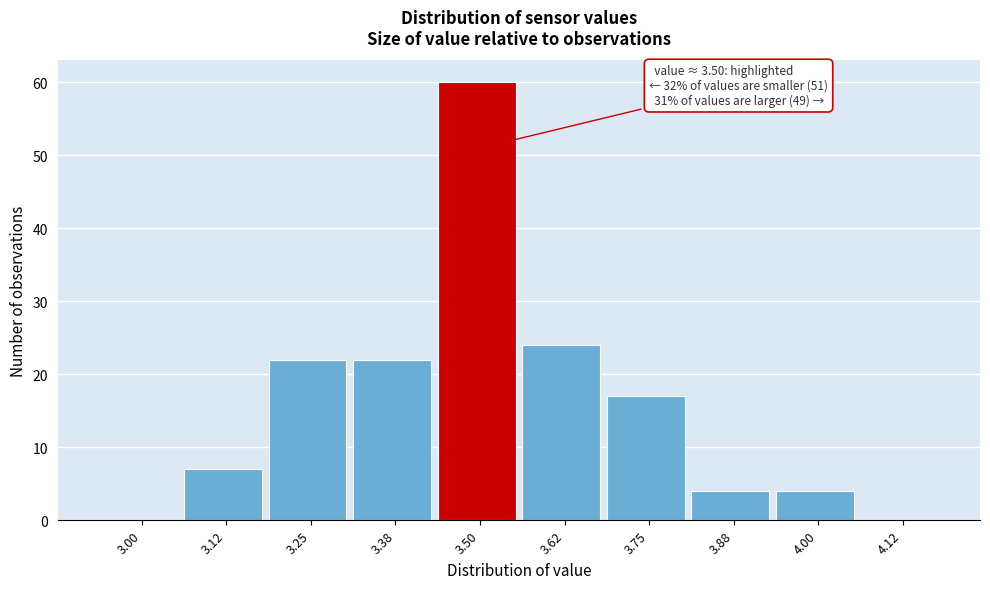

Reading left to right, what are all the values shown in this chart?

3.00=0	3.12=7	3.25=22	3.38=22	3.50=60	3.62=24	3.75=17	3.88=4	4.00=4	4.12=0